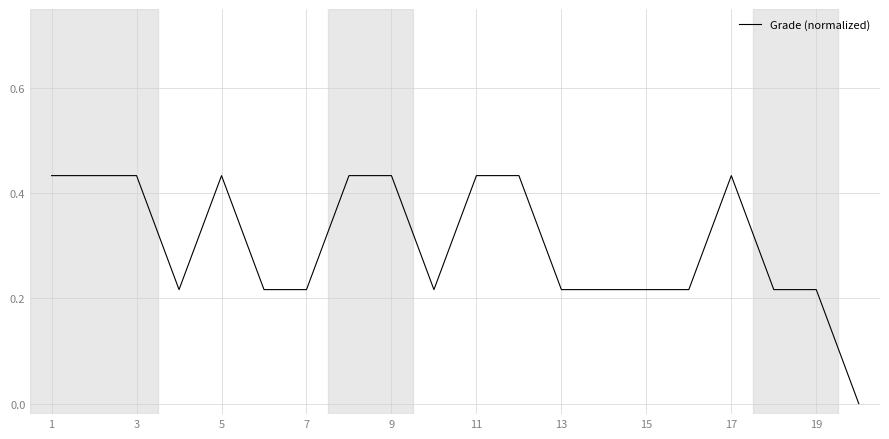

The chart shows a value of 0.3 at 13. True or false?

False